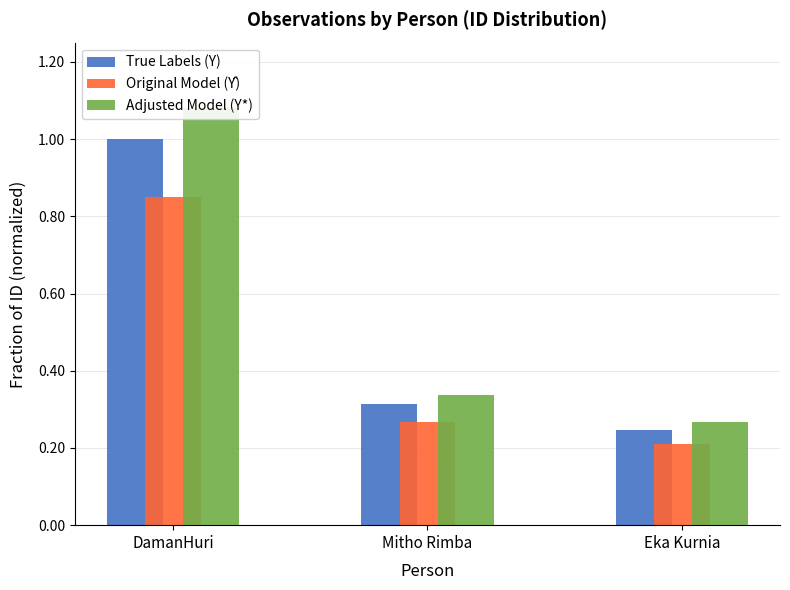

True or false: Adjusted Model (Y*) has a value of 1.1 at DamanHuri.

True